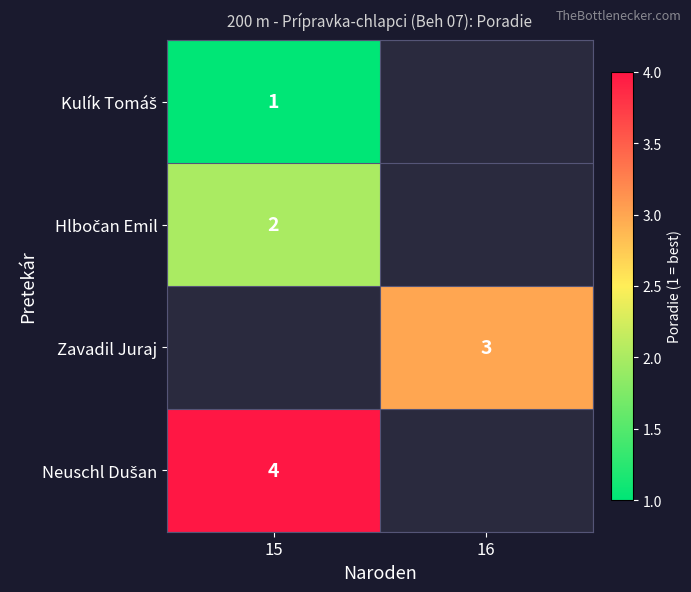

True or false: Zavadil Juraj has a value of 5 at 16.

False